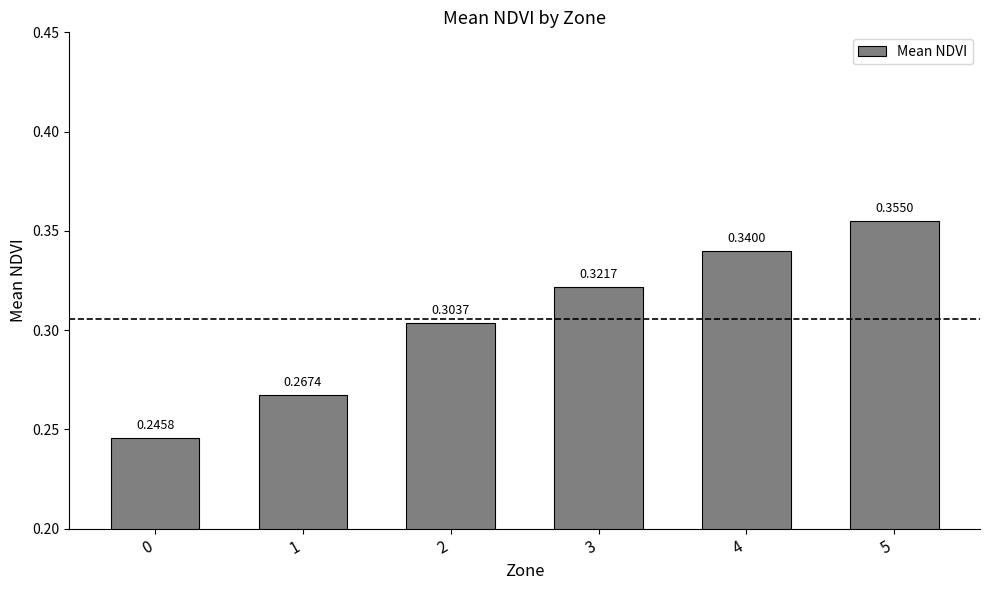

Rank the categories by value from highest to lowest.

5, 4, 3, 2, 1, 0